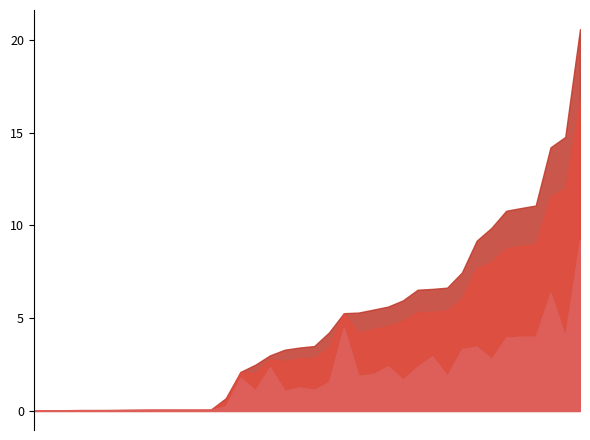

True or false: Wartość dofinansowania has more than 2 points higher than both neighbors.

True